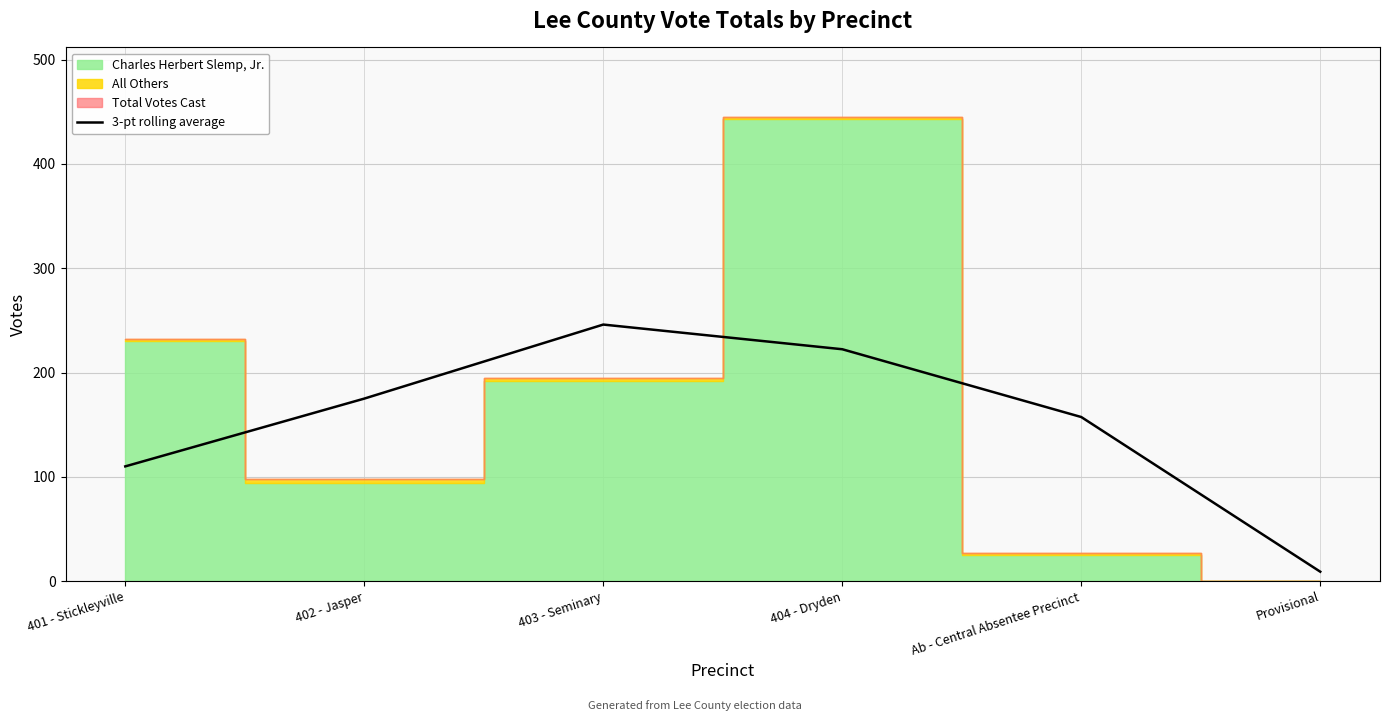

Does the chart display data point markers on the line(s)?

No